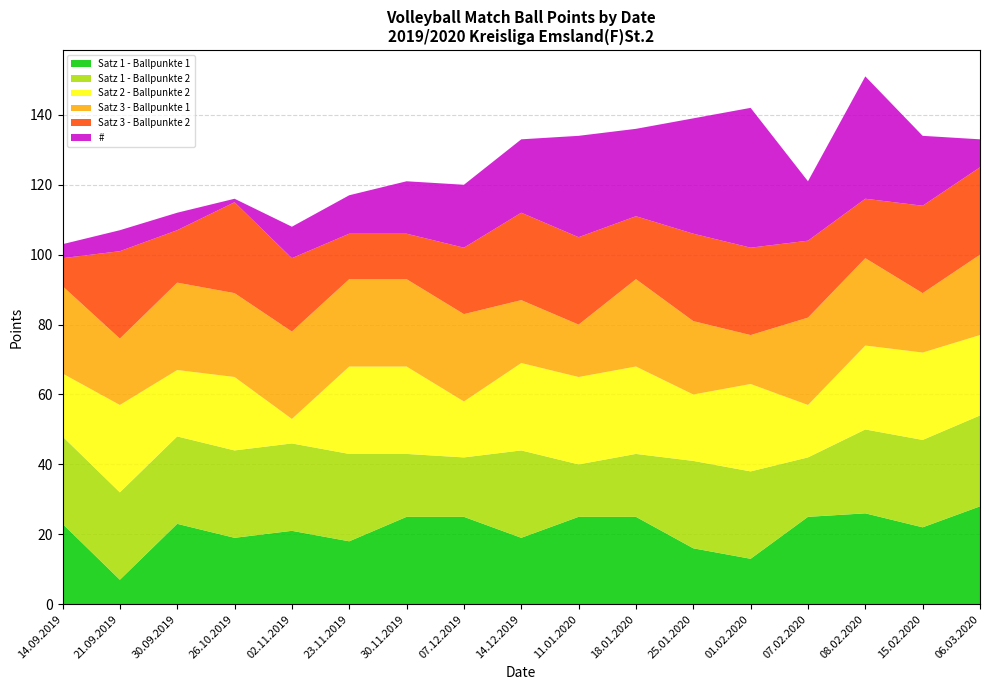

Reading right to left, what are all the values shown in this chart?

Satz 1 - Ballpunkte 1: 28	22	26	25	13	16	25	25	19	25	25	18	21	19	23	7	23
Satz 1 - Ballpunkte 2: 26	25	24	17	25	25	18	15	25	17	18	25	25	25	25	25	25
Satz 2 - Ballpunkte 2: 23	25	24	15	25	19	25	25	25	16	25	25	7	21	19	25	18
Satz 3 - Ballpunkte 1: 23	17	25	25	14	21	25	15	18	25	25	25	25	24	25	19	25
Satz 3 - Ballpunkte 2: 25	25	17	22	25	25	18	25	25	19	13	13	21	26	15	25	8
#: 8	20	35	17	40	33	25	29	21	18	15	11	9	1	5	6	4